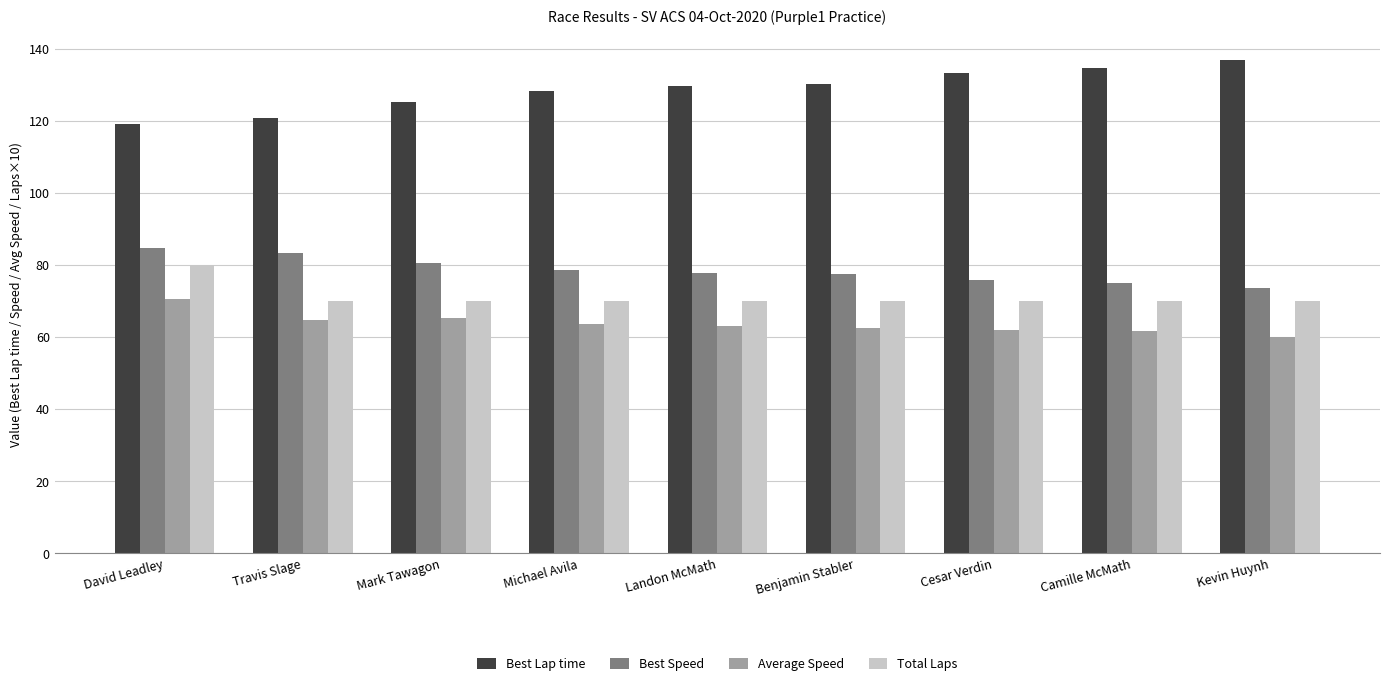

The value of Best Lap time at Cesar Verdin is 133.1. True or false?

True